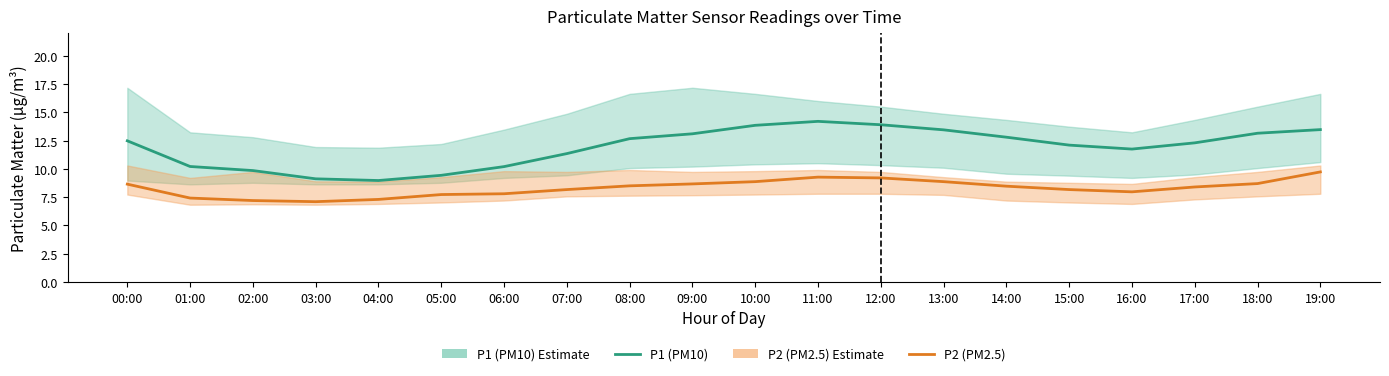

Between 16:00 and 14:00, which is larger?

14:00